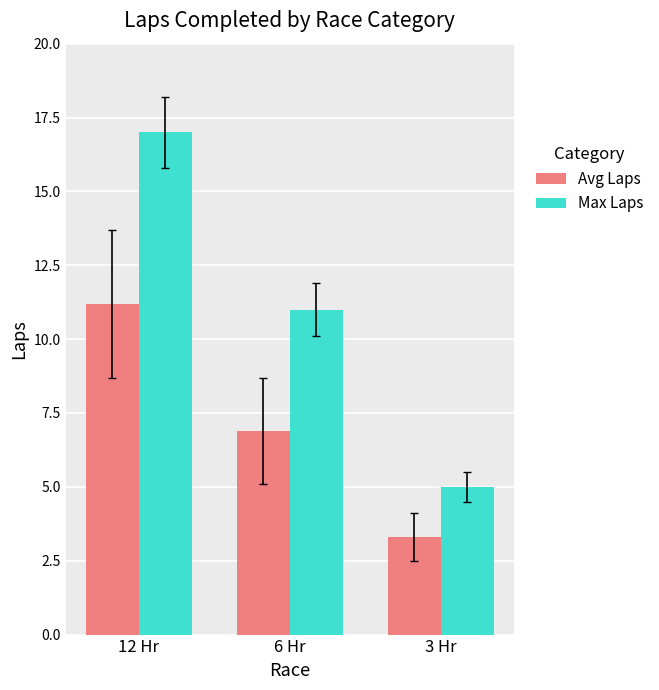

What is the value of the Max Laps bar at the 3rd from the left?

5.0